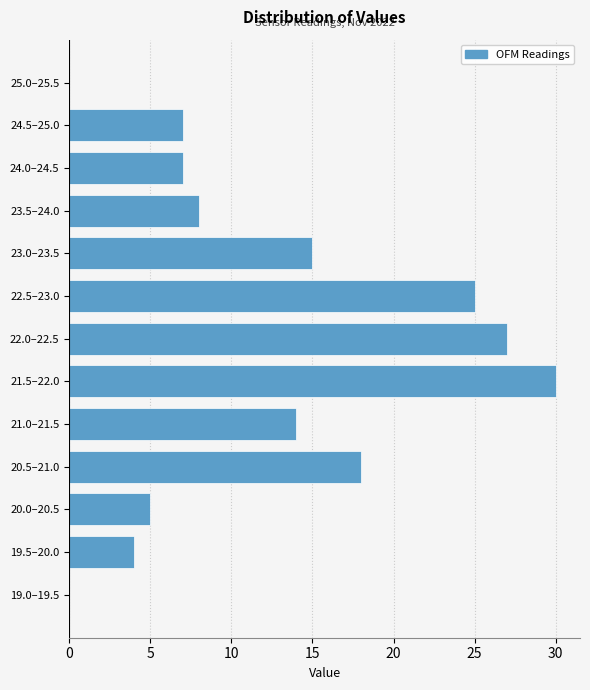

Reading bottom to top, transcribe all the data shown in this chart.

19.0–19.5=0	19.5–20.0=4	20.0–20.5=5	20.5–21.0=18	21.0–21.5=14	21.5–22.0=30	22.0–22.5=27	22.5–23.0=25	23.0–23.5=15	23.5–24.0=8	24.0–24.5=7	24.5–25.0=7	25.0–25.5=0